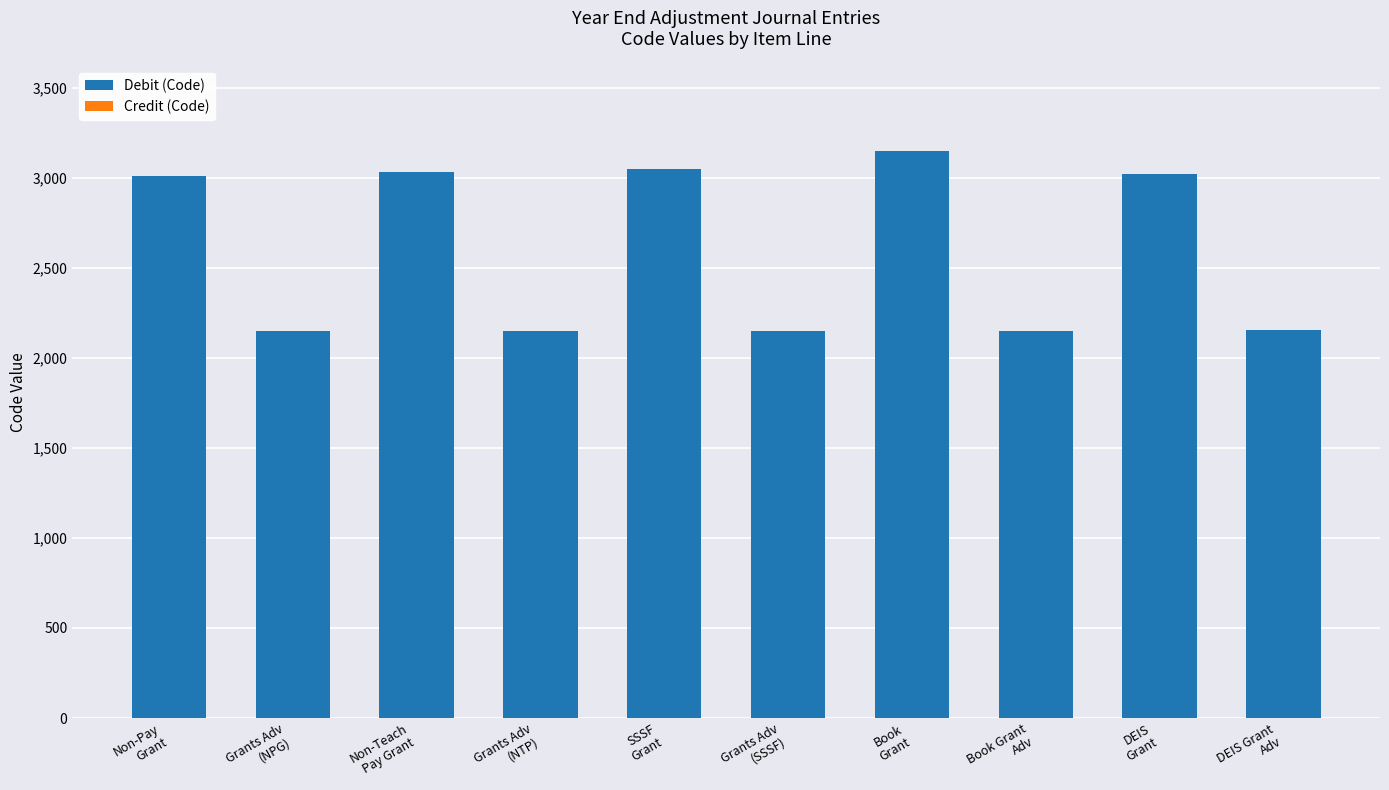

What is the smallest value displayed?

2150